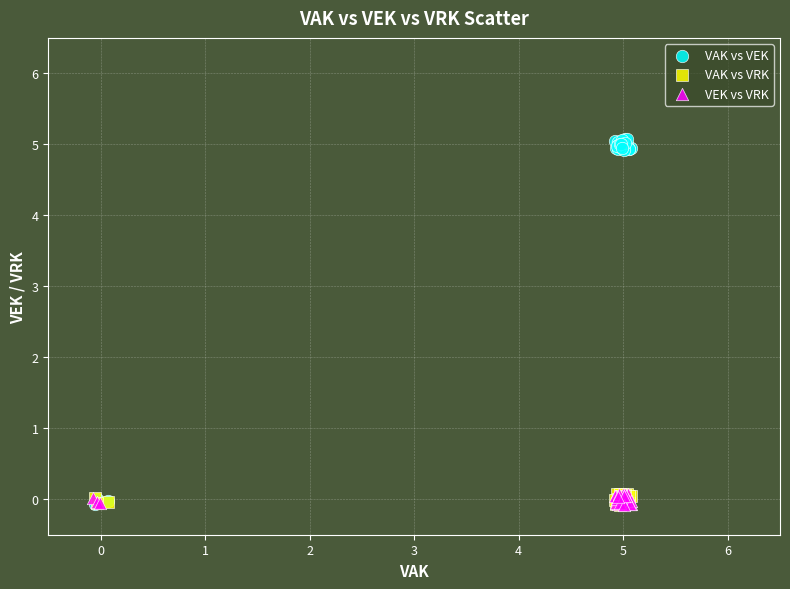

Which series has the widest spread of Y values?

VAK vs VEK